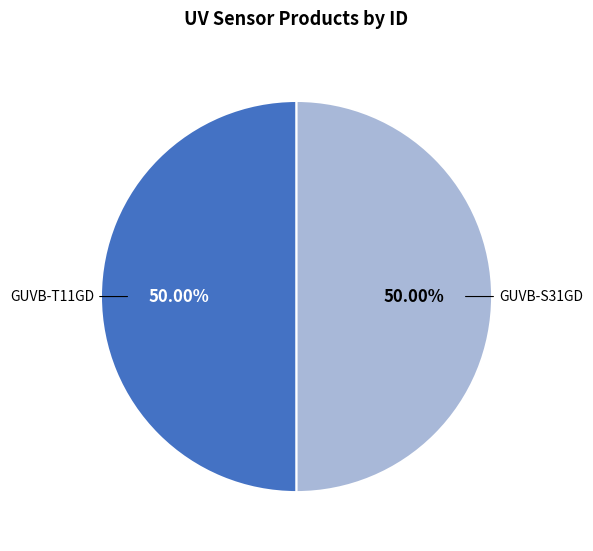

Approximately how many times larger is the value at GUVB-T11GD compared to GUVB-S31GD?

1.0